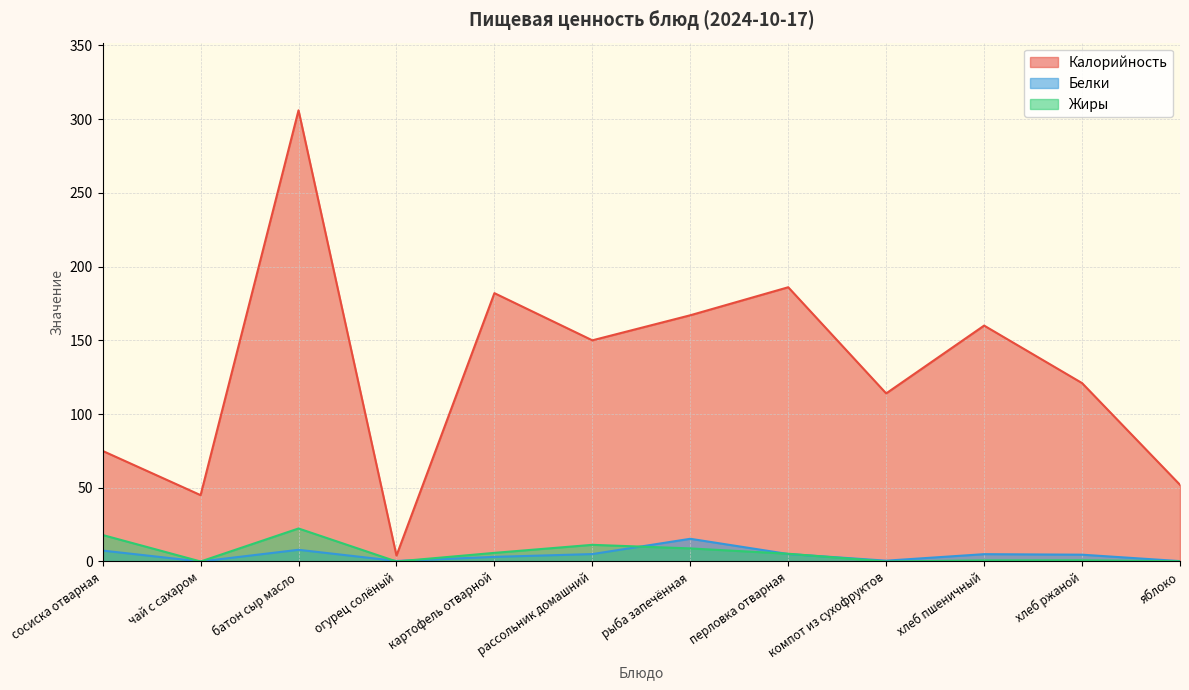

True or false: Белки and Калорийность cross at least once.

False